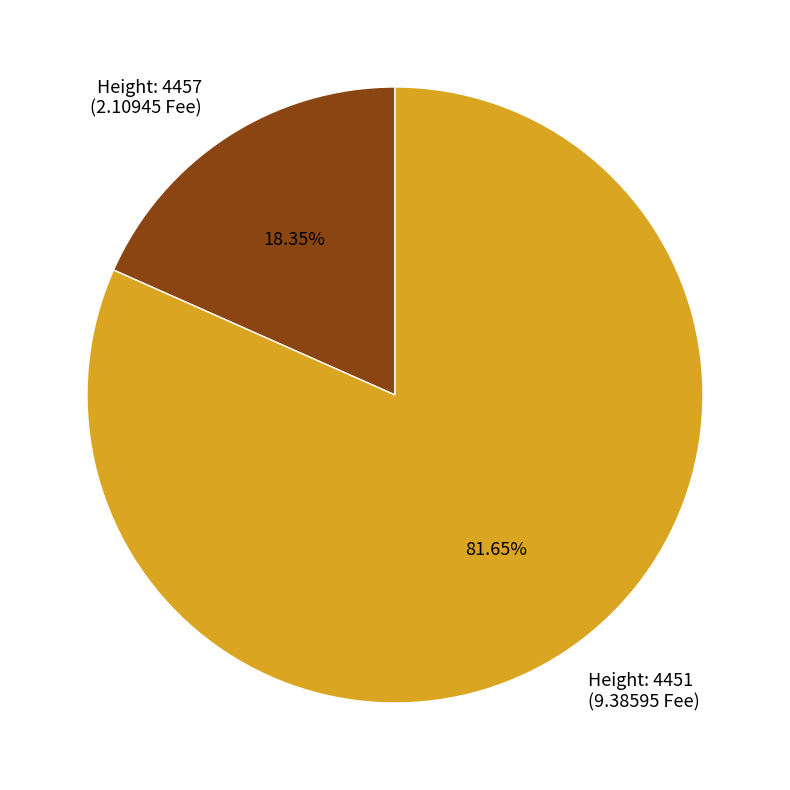

Which has a higher value, Height: 4457 (2.10945 Fee) or Height: 4451 (9.38595 Fee)?

Height: 4451 (9.38595 Fee)